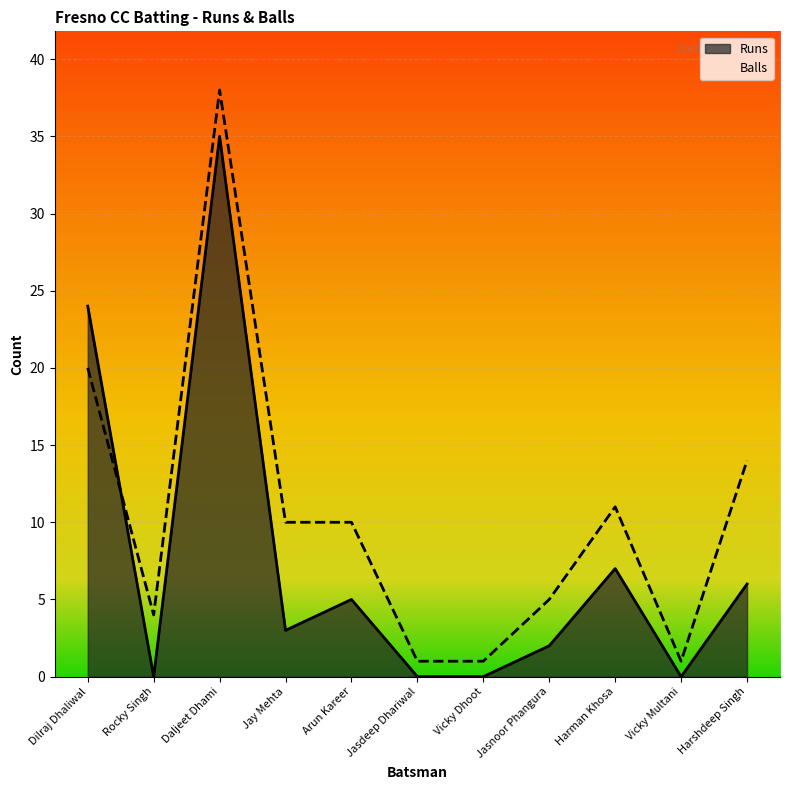

What is the spread (max minus min) of values at Jasdeep Dhariwal?

1